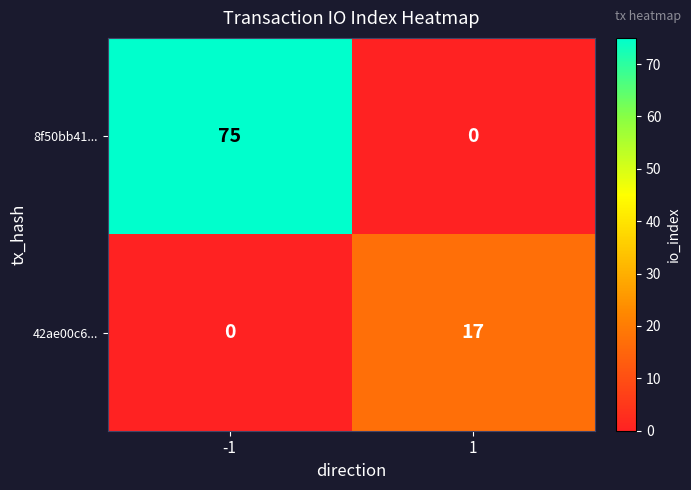

How many distinct data groups are displayed?

2